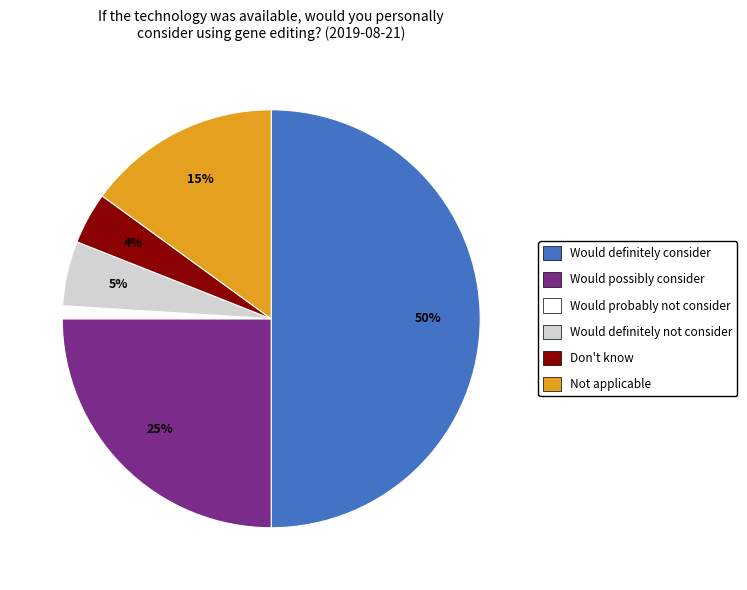

The Don't know slice represents 15% of the pie. True or false?

False